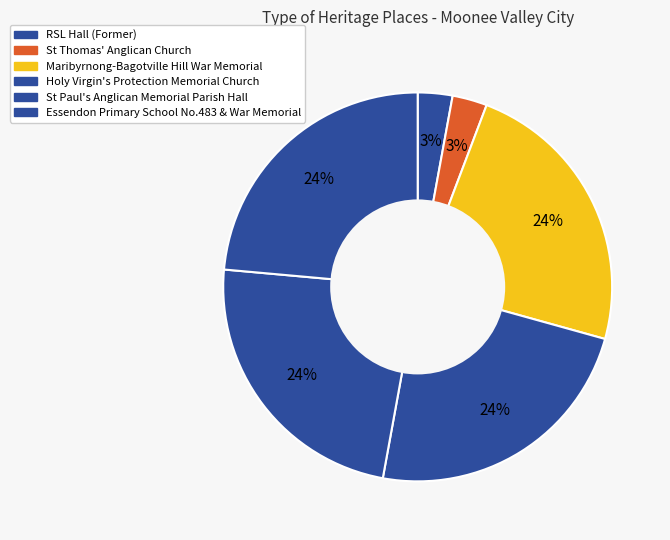

Count the number of slices in the pie.

6